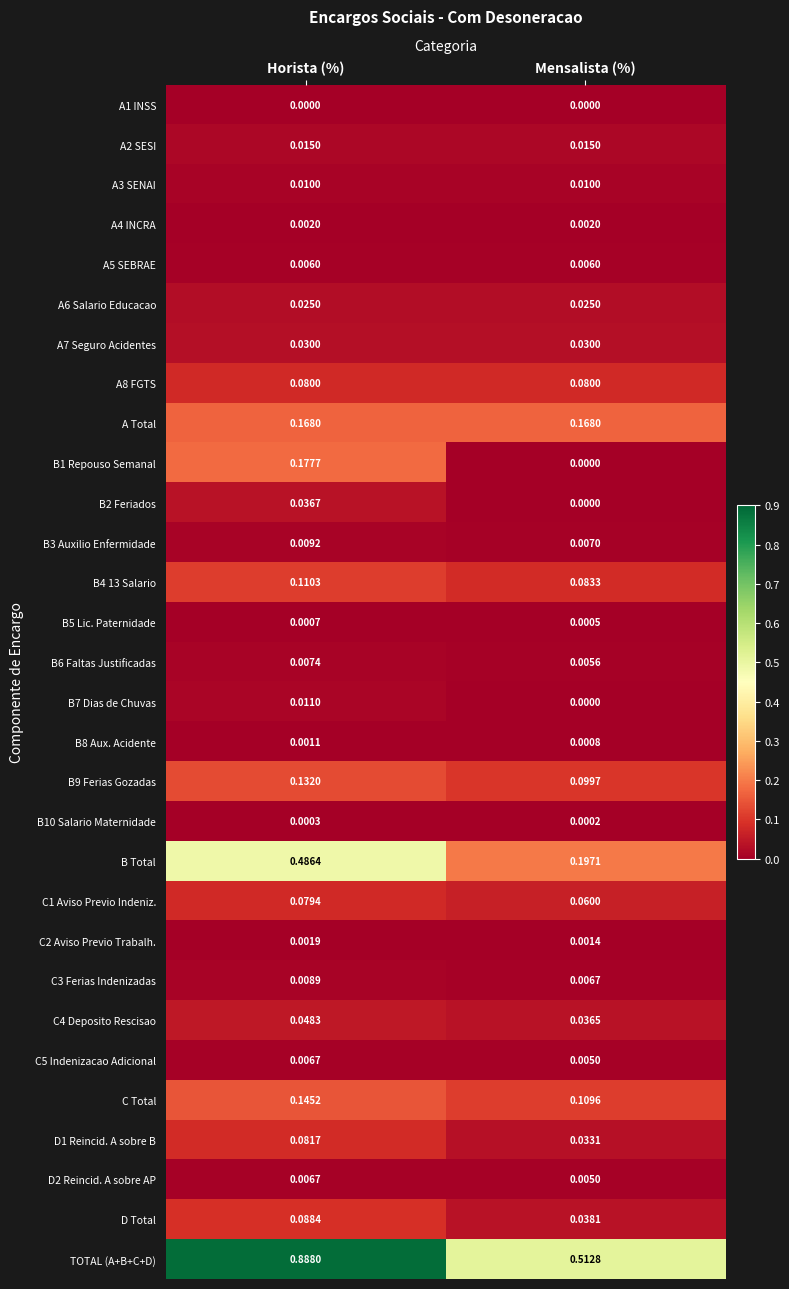

Which series has the largest total across all categories?

TOTAL (A+B+C+D)